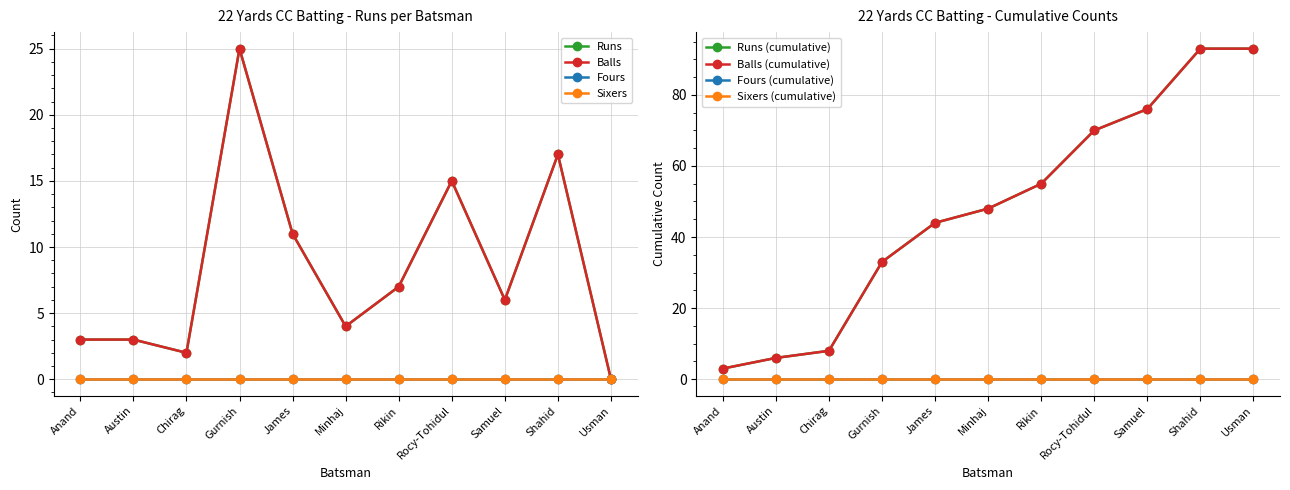

At how many categories does at least one series exceed 19?

1